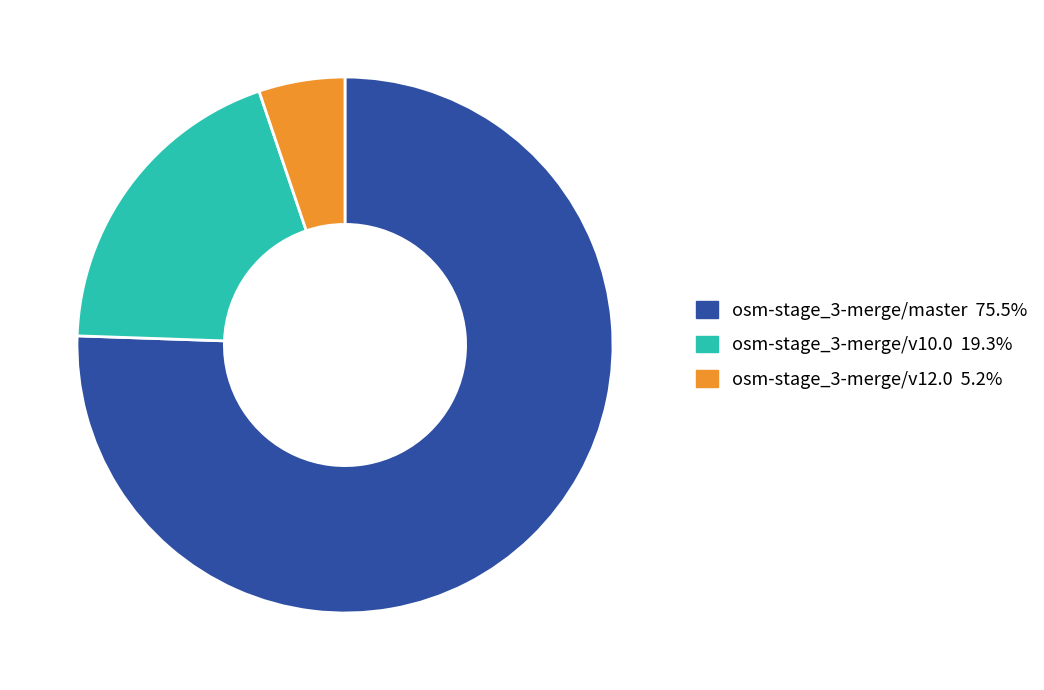

Which slice is the largest?

osm-stage_3-merge/master